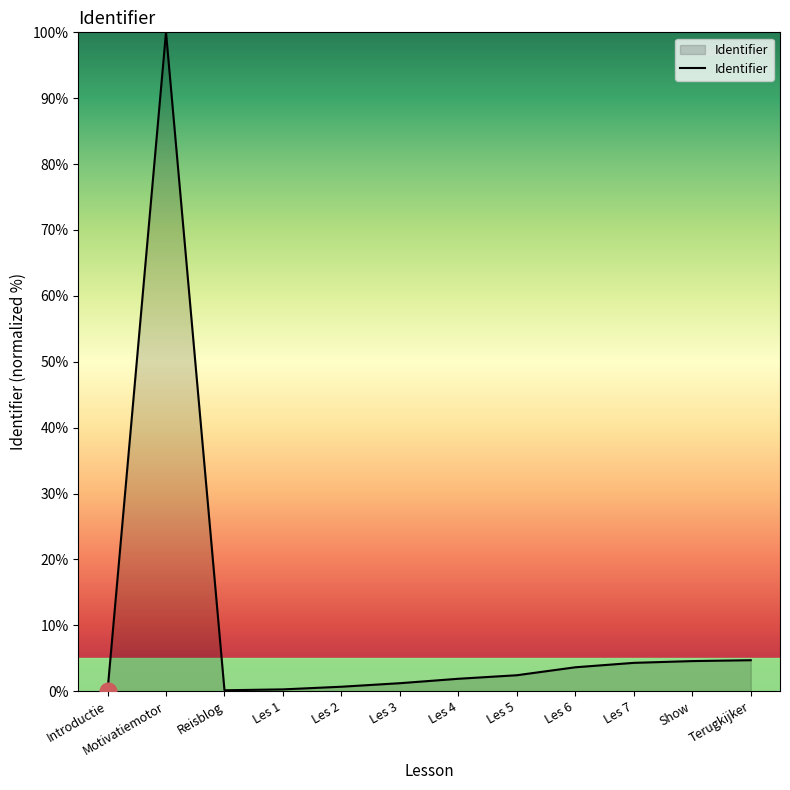

How many lines are shown in the chart?

1